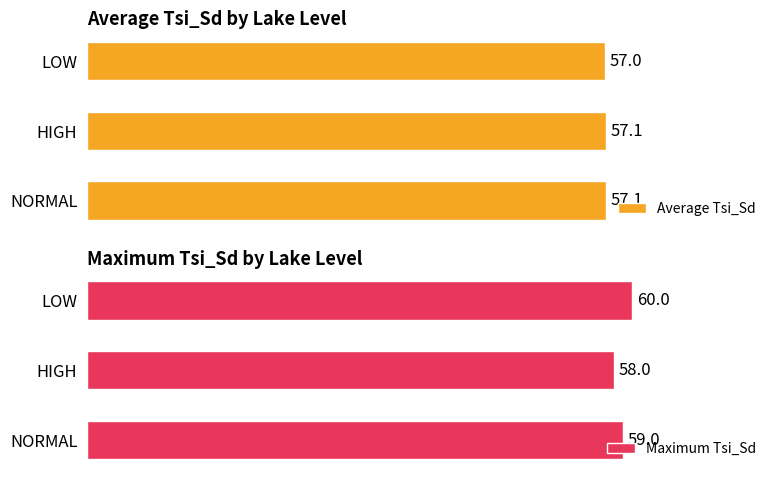

Reading left to right, transcribe all the data shown in this chart.

Average Tsi_Sd: 57.1	57.1	57.0
Maximum Tsi_Sd: 59.0	58.0	60.0